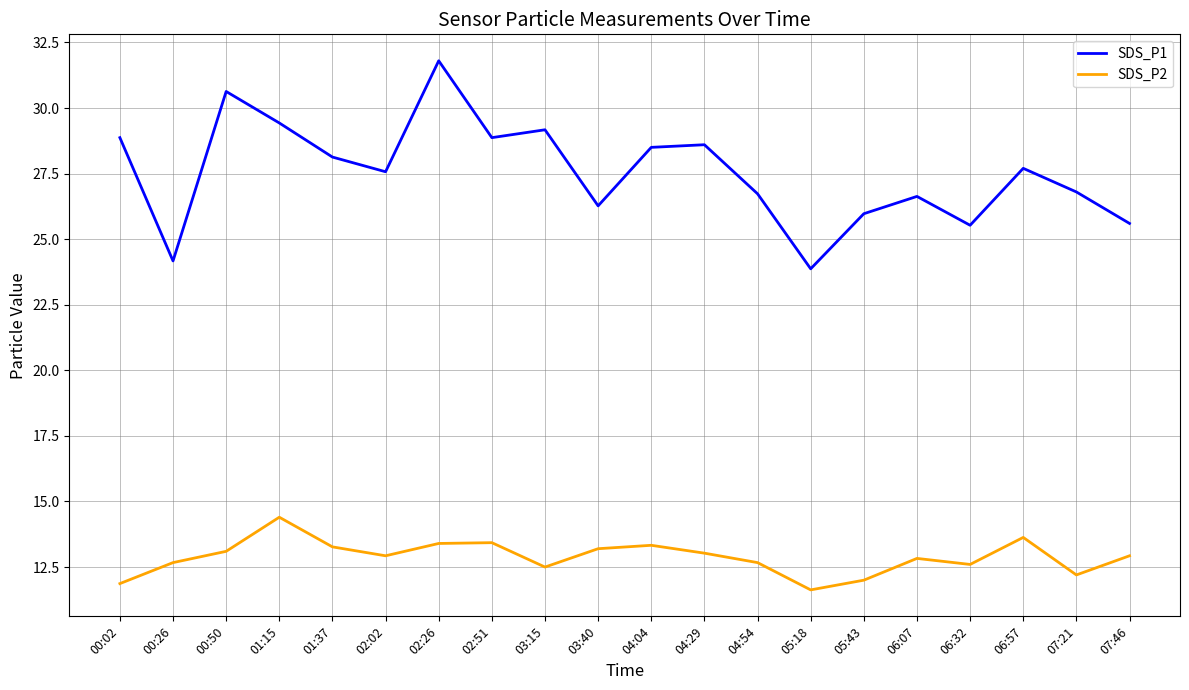

True or false: SDS_P2 has more than 2 points higher than both neighbors.

True